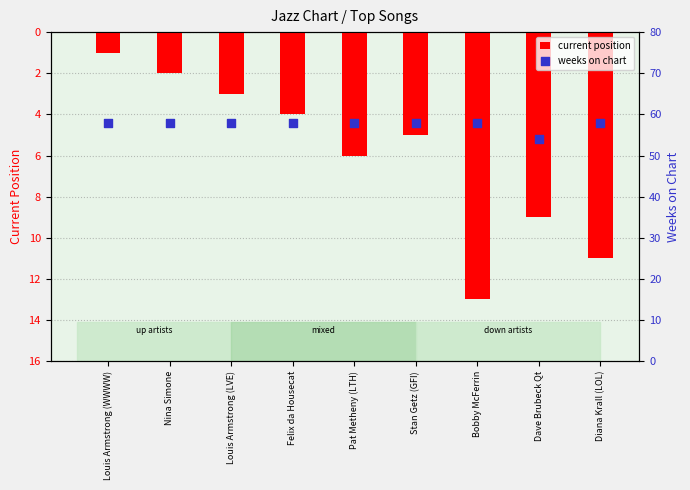

Which series reaches the maximum Y coordinate?

weeks on chart